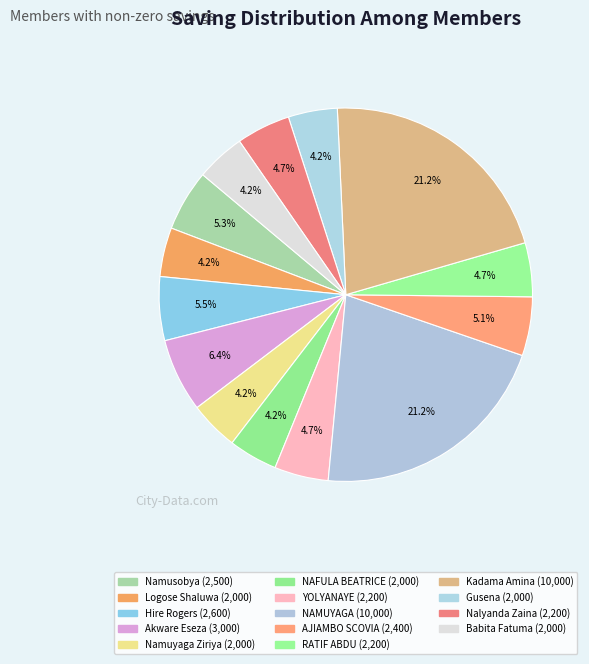

How many slices are in this pie chart?

14